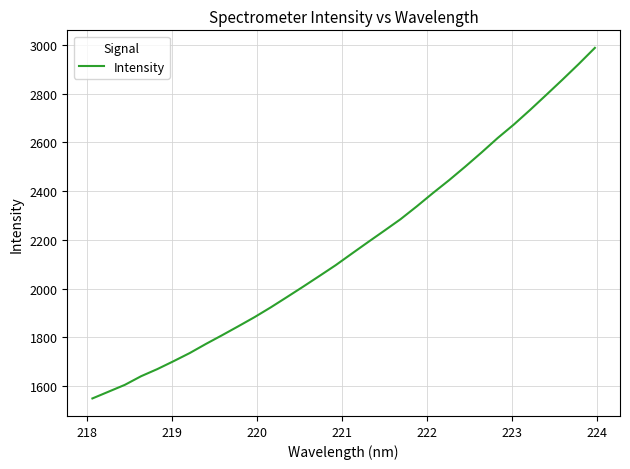

What is the smallest value displayed?

1549.5